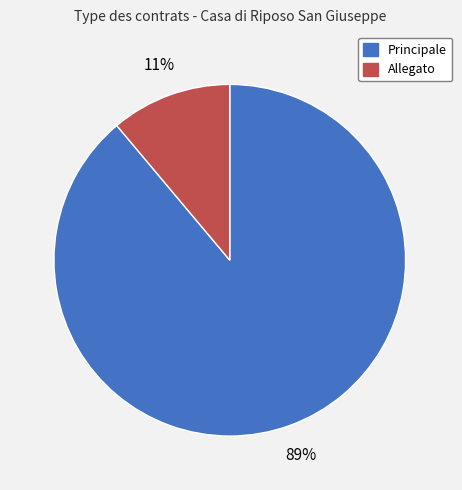

True or false: Principale accounts for 89% of the total.

True